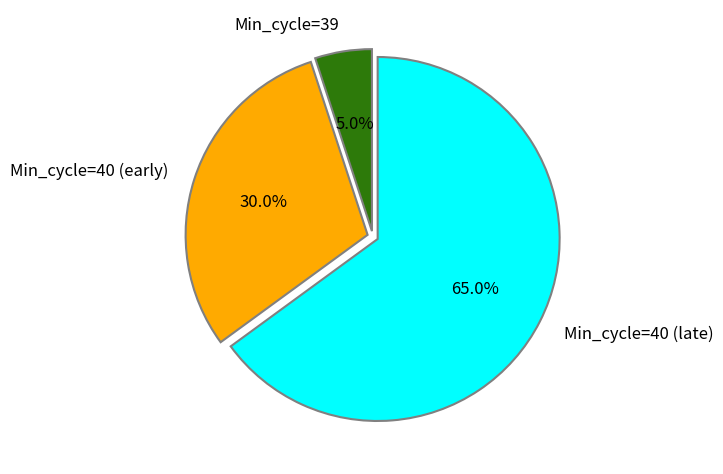

Does any single category account for the majority?

Yes